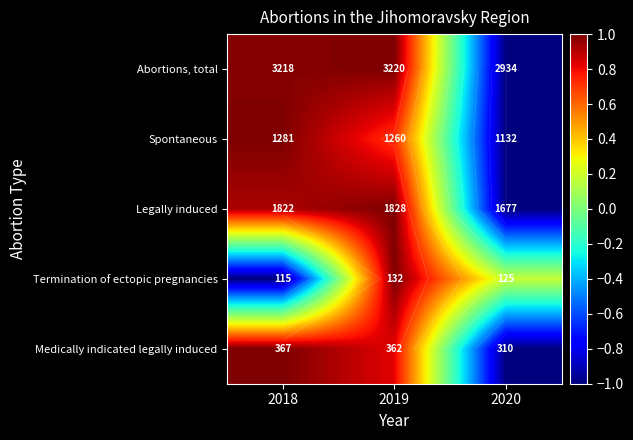

The Legally induced series shows -1.8 at 2020. True or false?

False